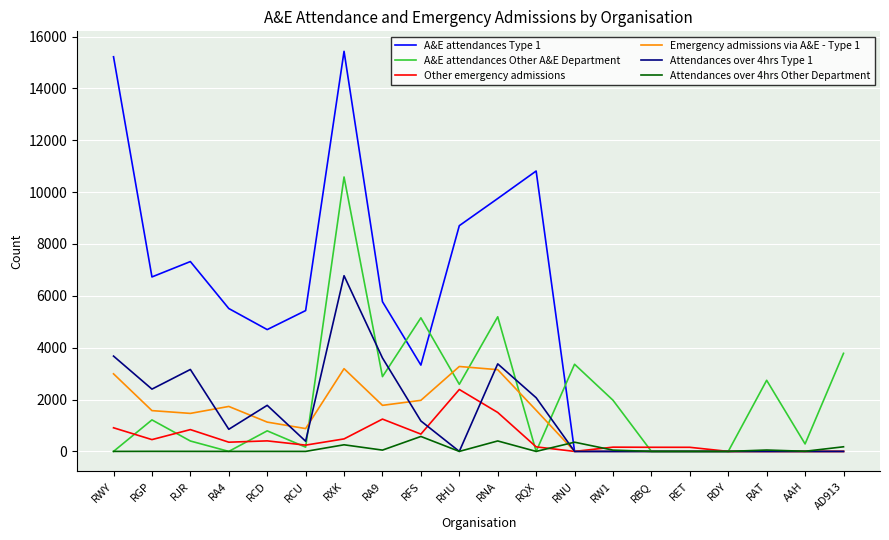

What is the difference between the maximum and minimum values in the A&E attendances Other A&E Department series?

10584